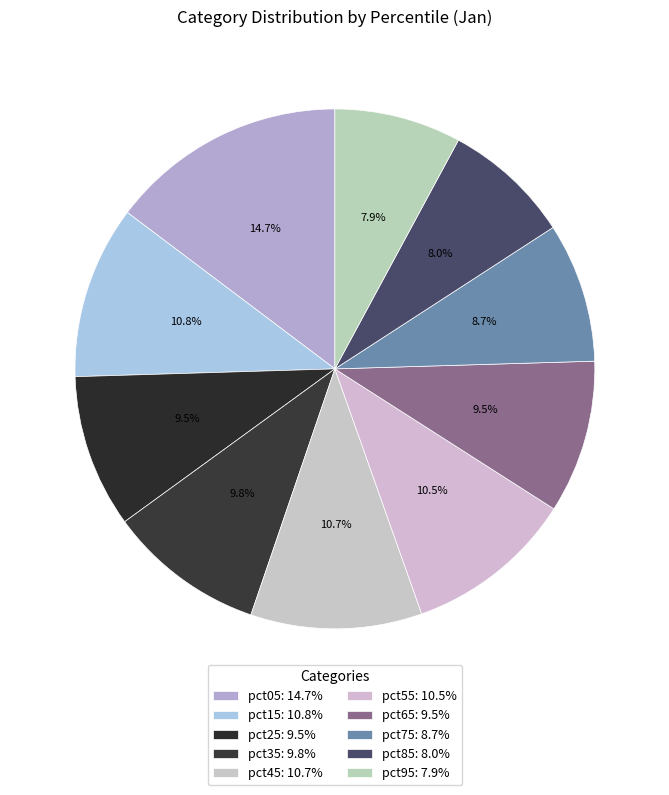

The pct25 slice represents 1% of the pie. True or false?

False